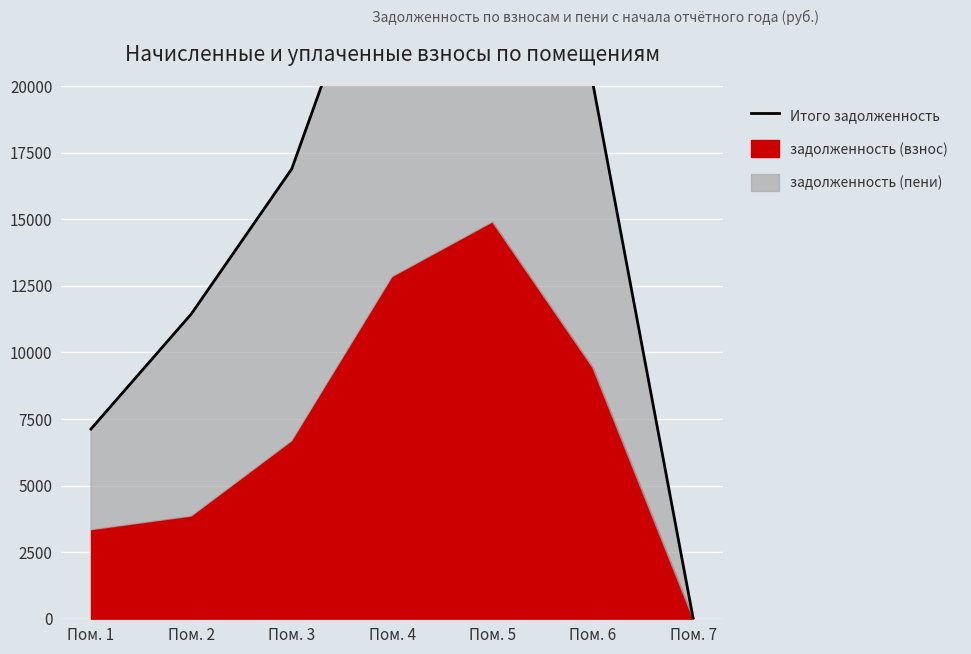

What is the value of the 6th point from the left?

20097.7